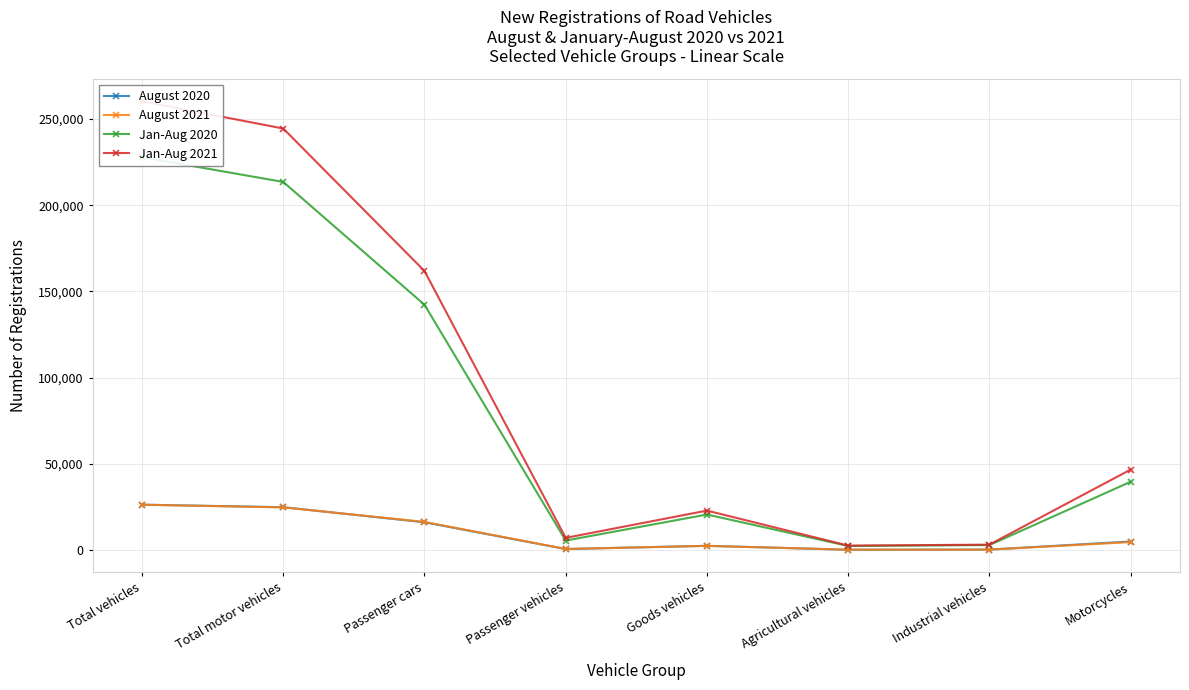

True or false: August 2021 and Jan-Aug 2020 intersect in this chart.

False